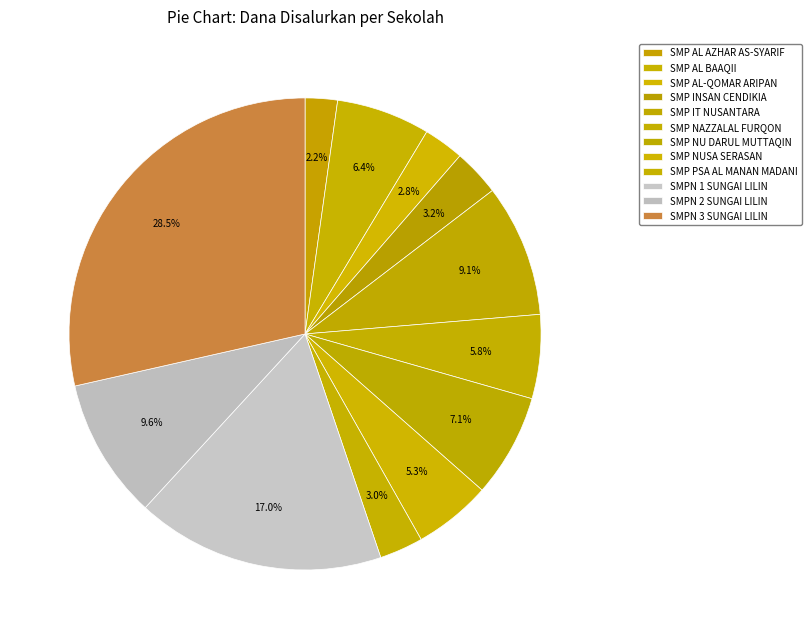

What portion of the pie excludes SMP INSAN CENDIKIA?

96.8%